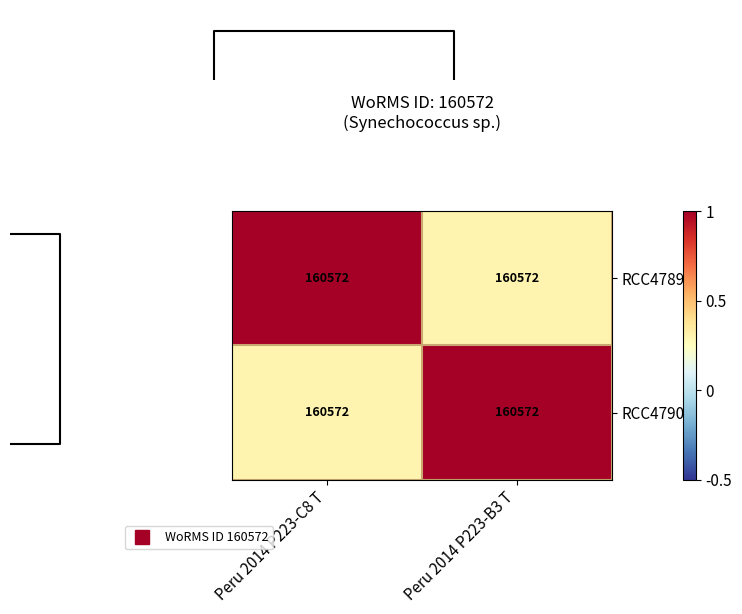

Which series has the largest range (max minus min)?

RCC4789